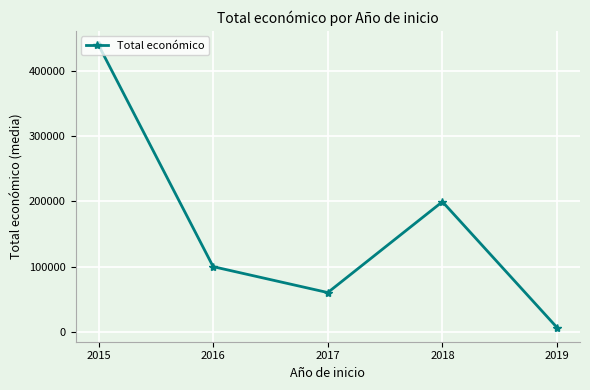

Reading left to right, transcribe all the data shown in this chart.

440230.2	99933.4	60168.9	199629.7	6390.0